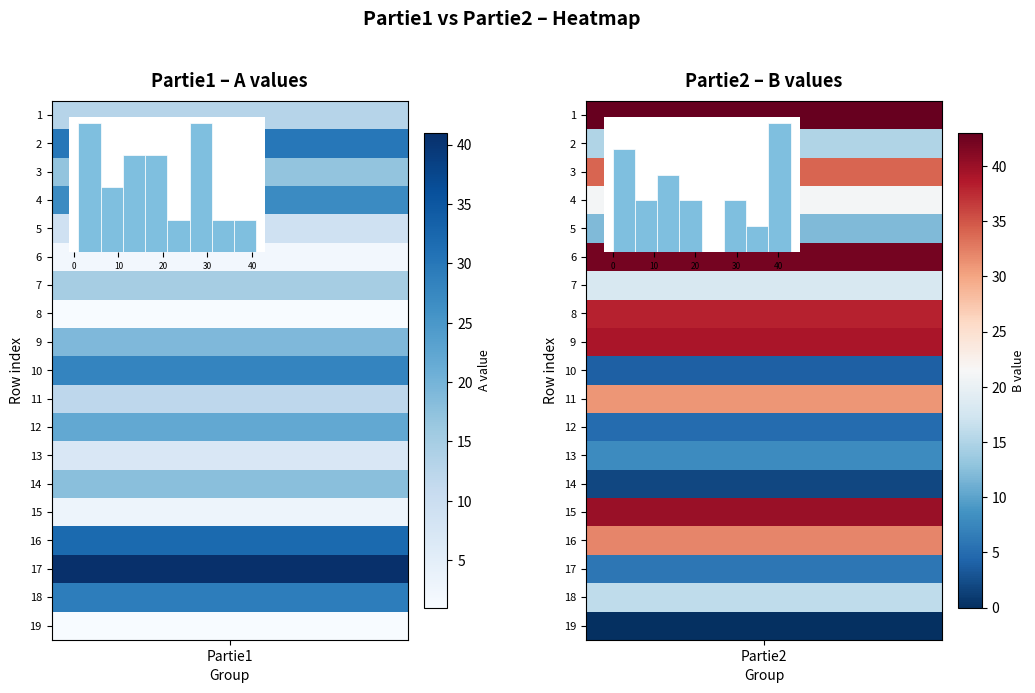

Rank the series at 1 from highest to lowest value.

1, 6, 15, 9, 8, 3, 16, 11, 4, 7, 18, 2, 5, 13, 17, 12, 10, 14, 19